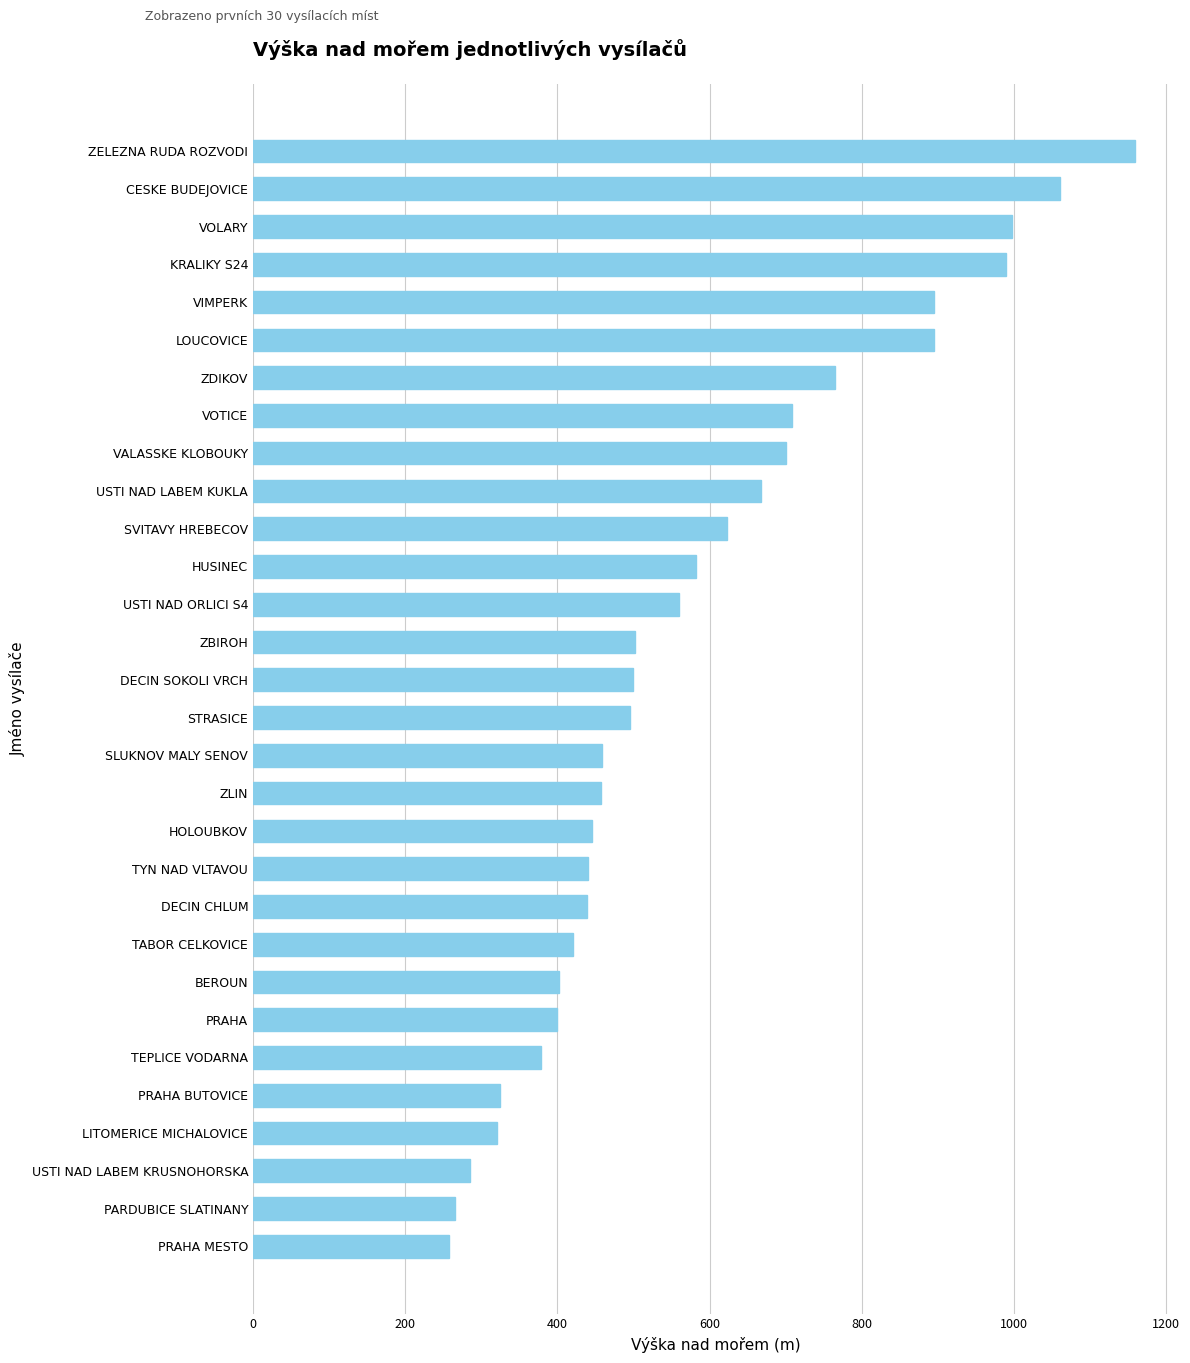

What is the approximate value at ZLIN?

457